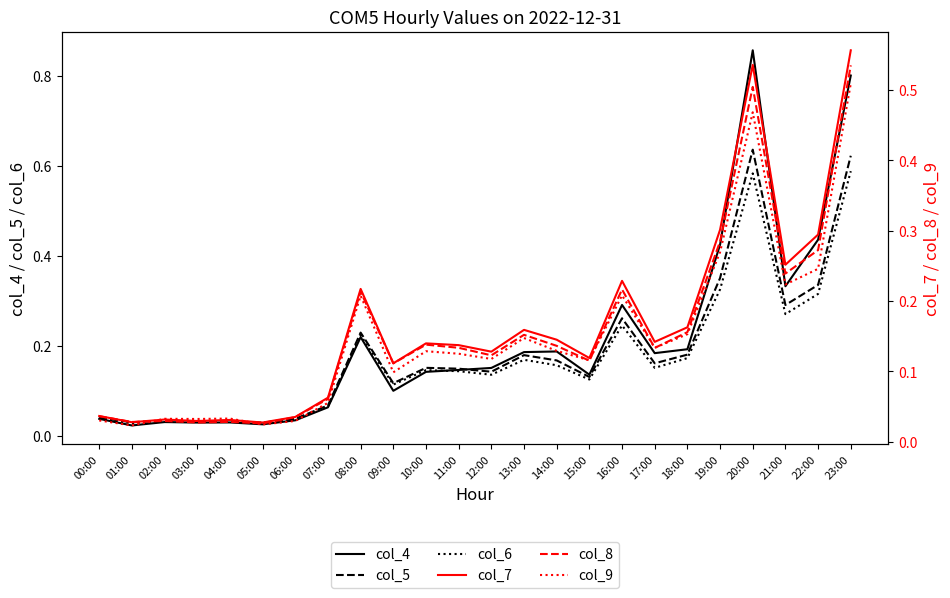

What is the label of the 3rd point from the right?

21:00